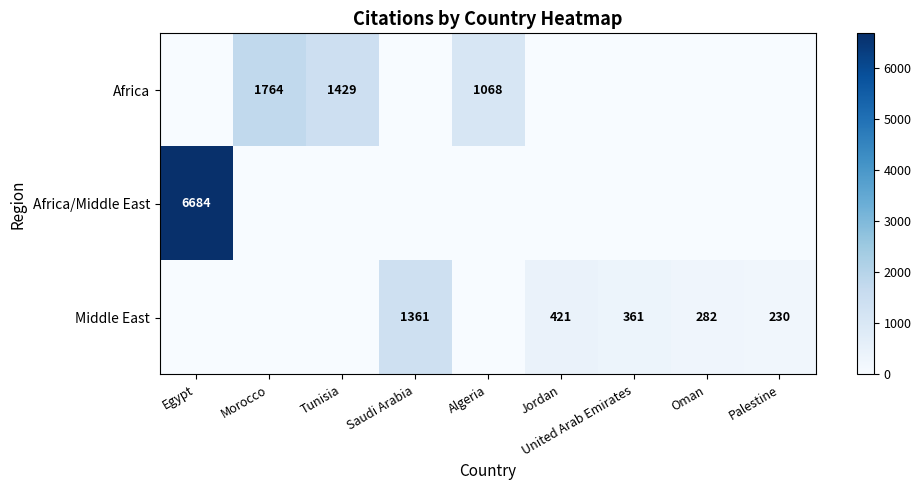

The value of Middle East at Oman is 169. True or false?

False